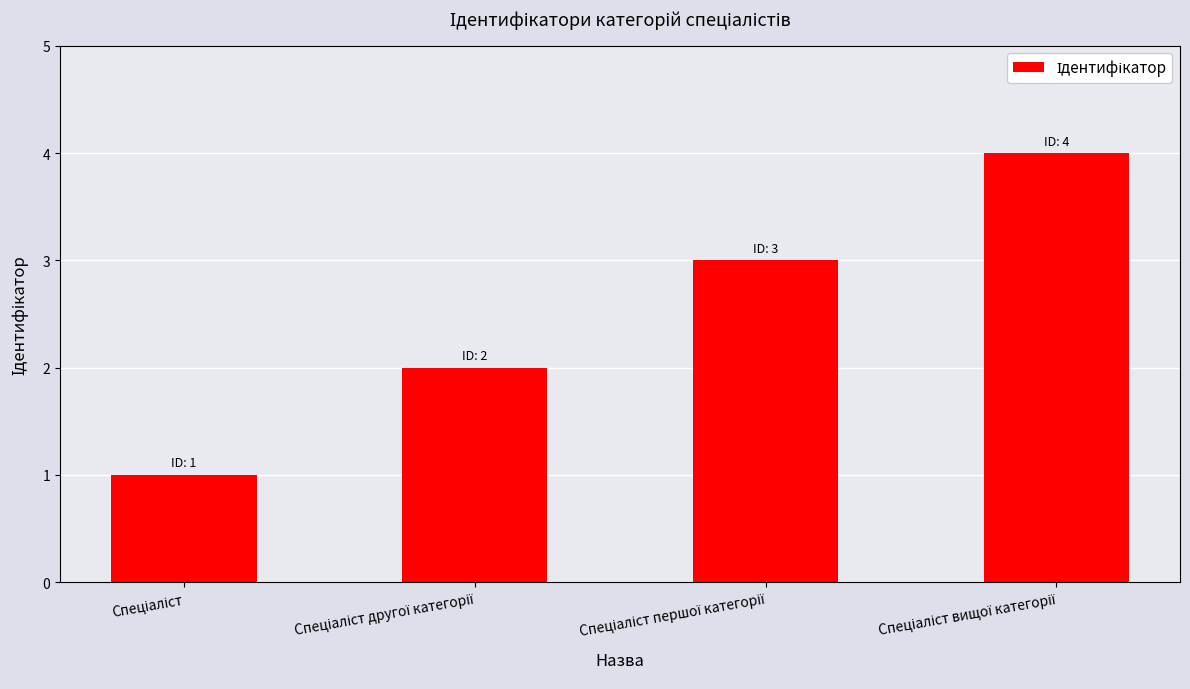

What is the difference between the maximum and second lowest values?

2